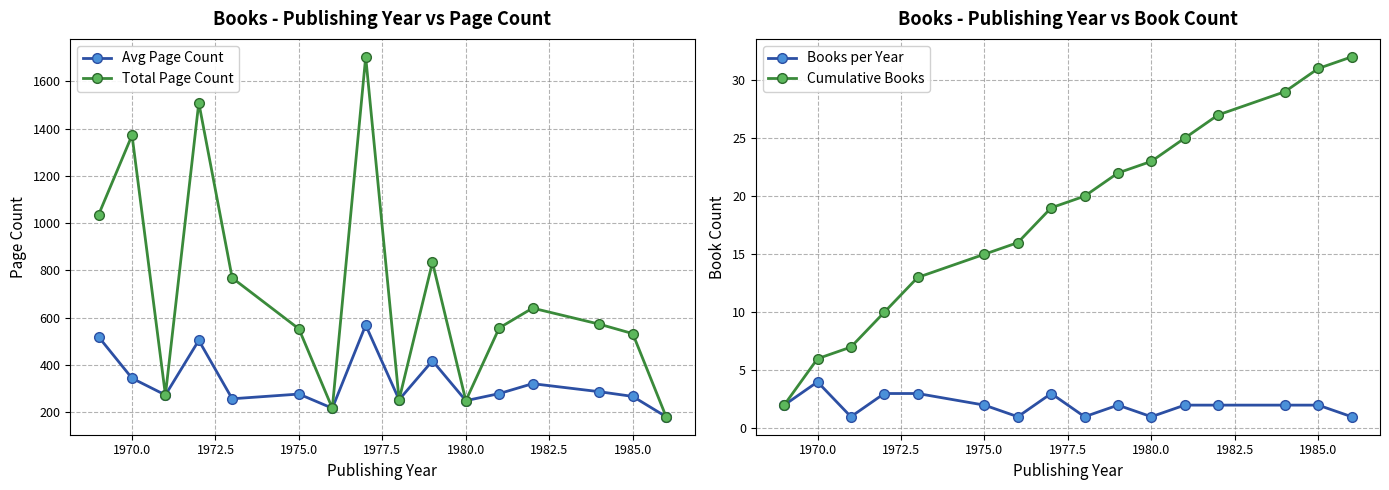

Reading left to right, transcribe all the data shown in this chart.

Avg Page Count: 518.0	343.0	272.0	503.3	256.0	276.0	216.0	568.0	252.0	417.0	248.0	278.0	320.0	286.0	266.0	180.0
Total Page Count: 1036.0	1372.0	272.0	1510.0	768.0	552.0	216.0	1704.0	252.0	834.0	248.0	556.0	640.0	572.0	532.0	180.0
Books per Year: 2.0	4.0	1.0	3.0	3.0	2.0	1.0	3.0	1.0	2.0	1.0	2.0	2.0	2.0	2.0	1.0
Cumulative Books: 2.0	6.0	7.0	10.0	13.0	15.0	16.0	19.0	20.0	22.0	23.0	25.0	27.0	29.0	31.0	32.0